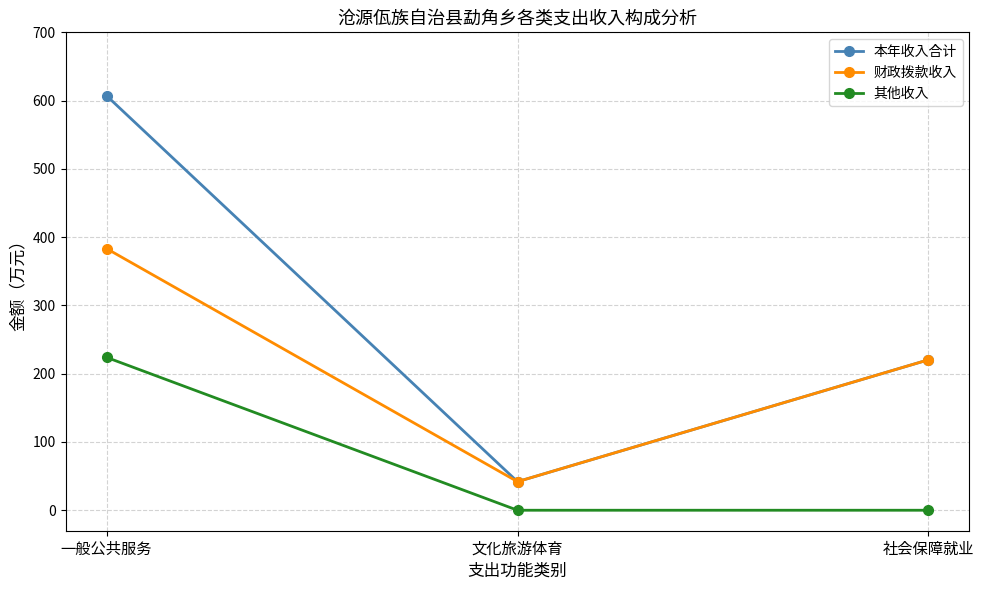

Rank the categories by 财政拨款收入 value from highest to lowest.

一般公共服务, 社会保障就业, 文化旅游体育